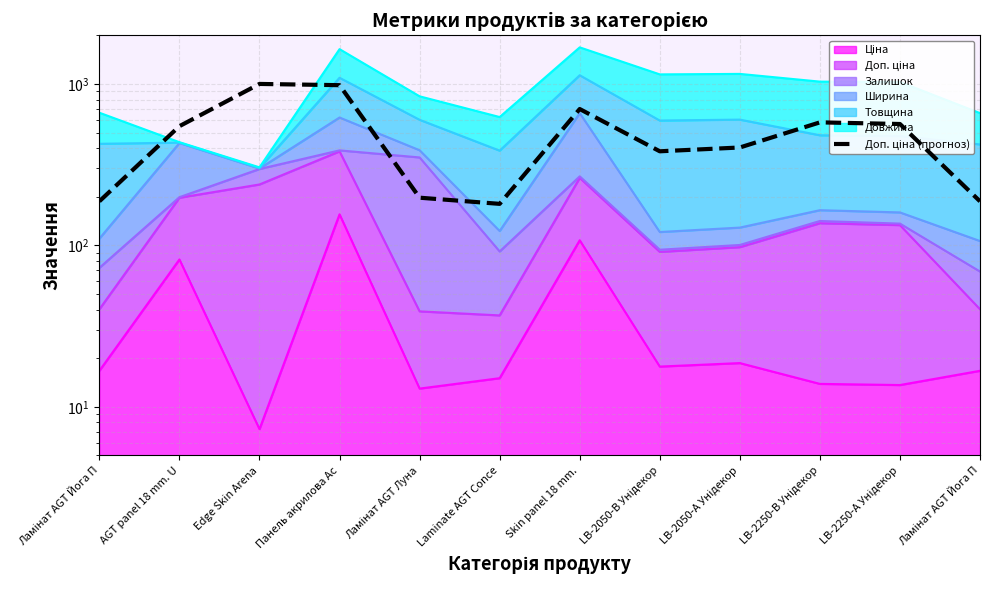

How many points are higher than both their immediate neighbors (excluding endpoints)?

3